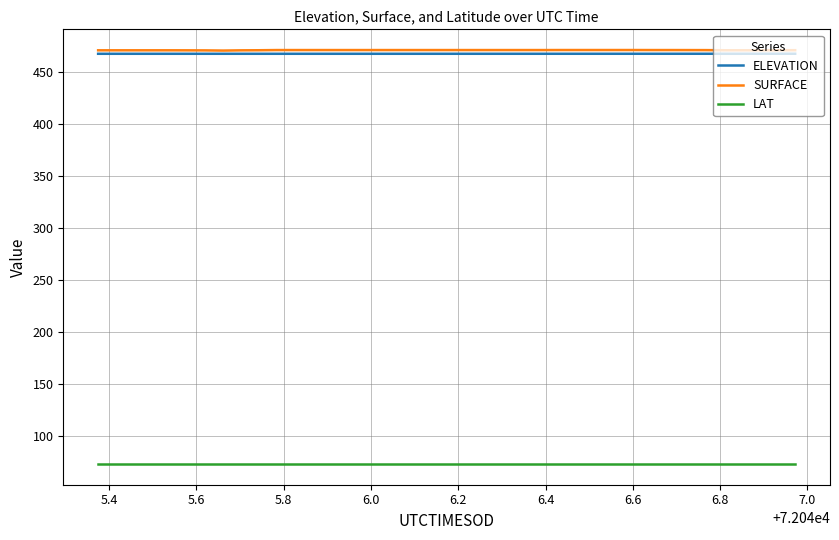

True or false: LAT and ELEVATION cross at least once.

False